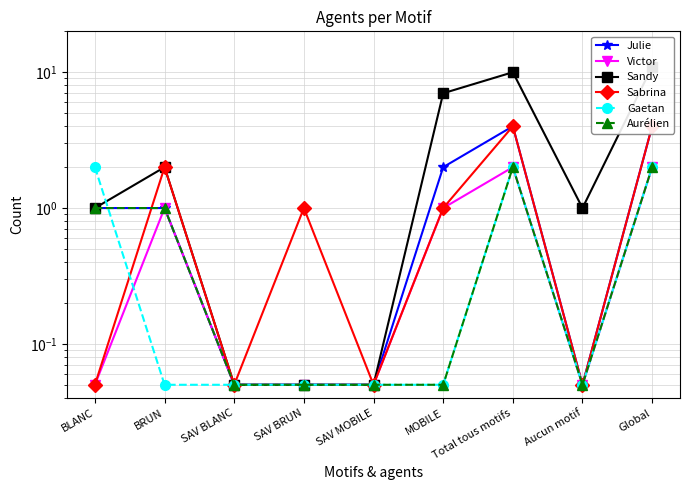

Read the Sandy value at BRUN.

2.0